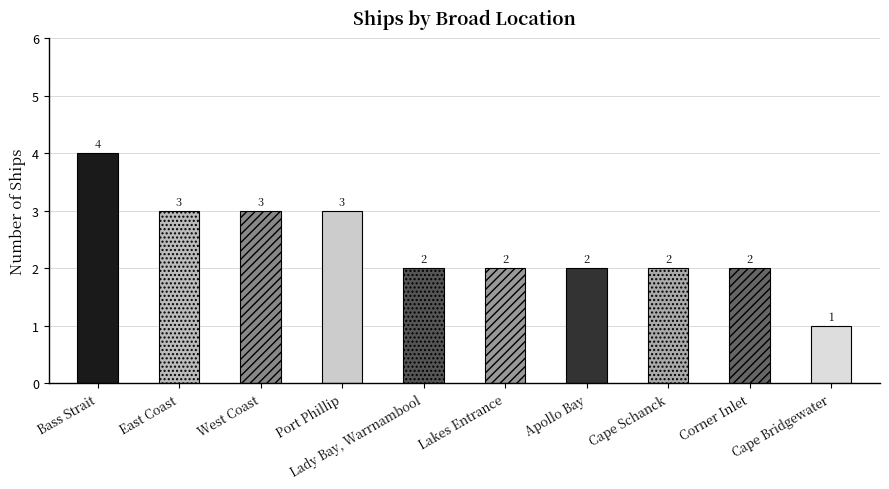

Reading left to right, what are all the values shown in this chart?

Bass Strait=4	East Coast=3	West Coast=3	Port Phillip=3	Lady Bay, Warrnambool=2	Lakes Entrance=2	Apollo Bay=2	Cape Schanck=2	Corner Inlet=2	Cape Bridgewater=1